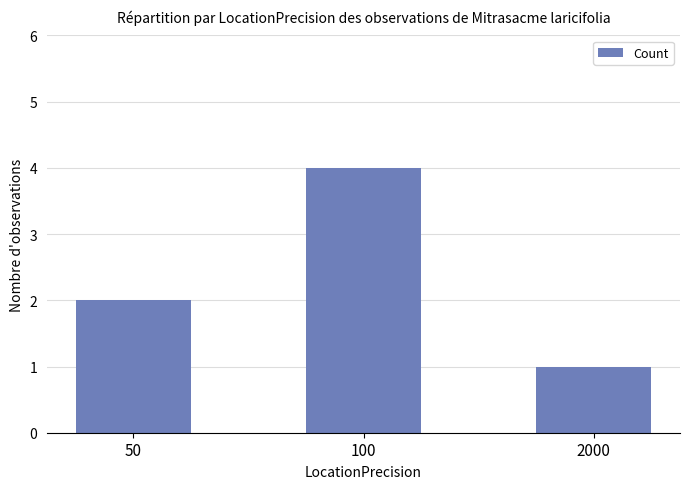

What is the value of the 2nd bar from the left?

4